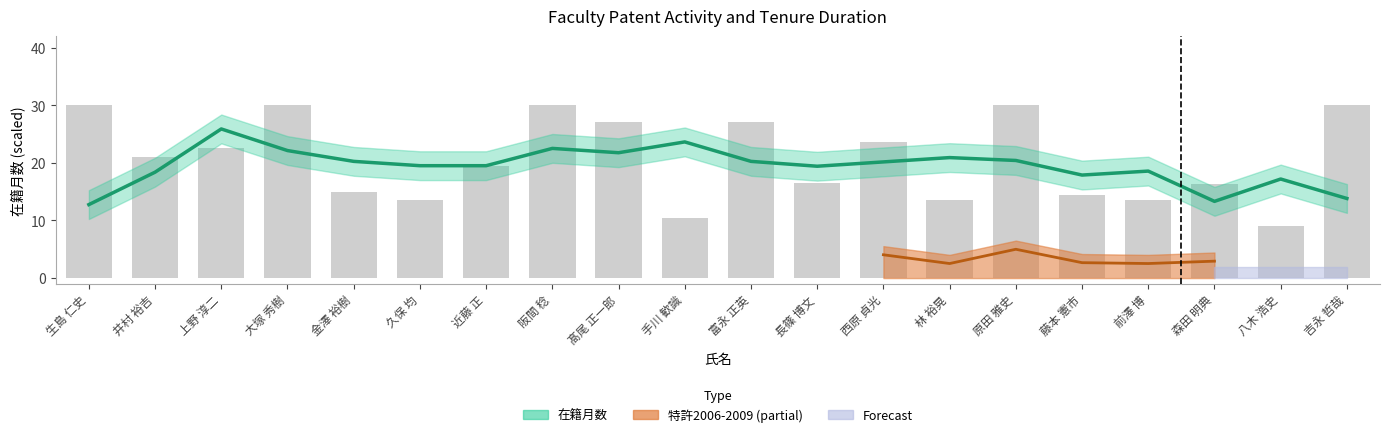

What is the label of the 8th bar from the right?

西原 貞光